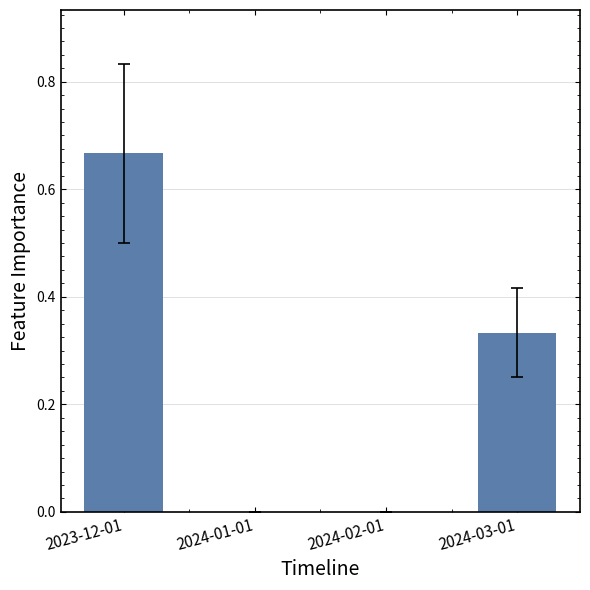

The value at 2024-02-01 is 0.4. True or false?

False